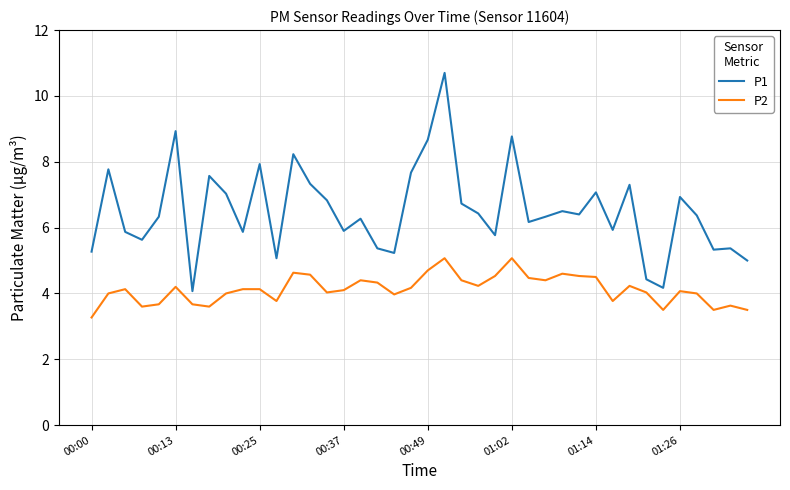

True or false: P2 and P1 cross at least once.

False